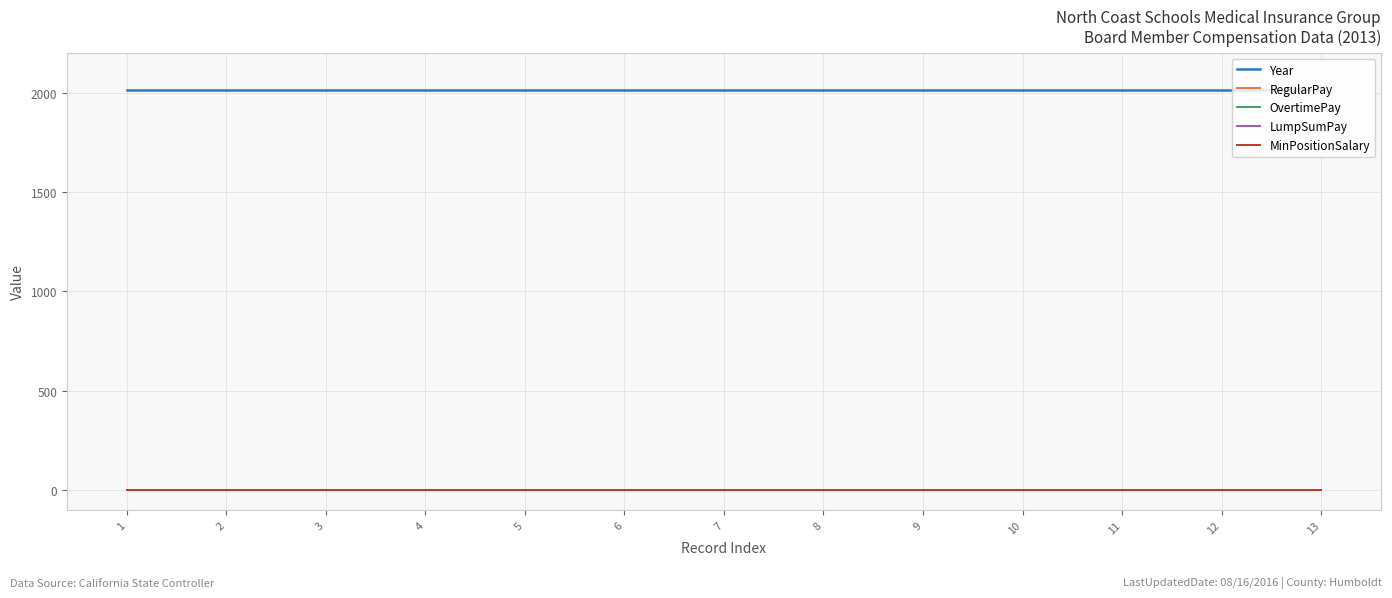

At which label does Year reach its minimum?

1